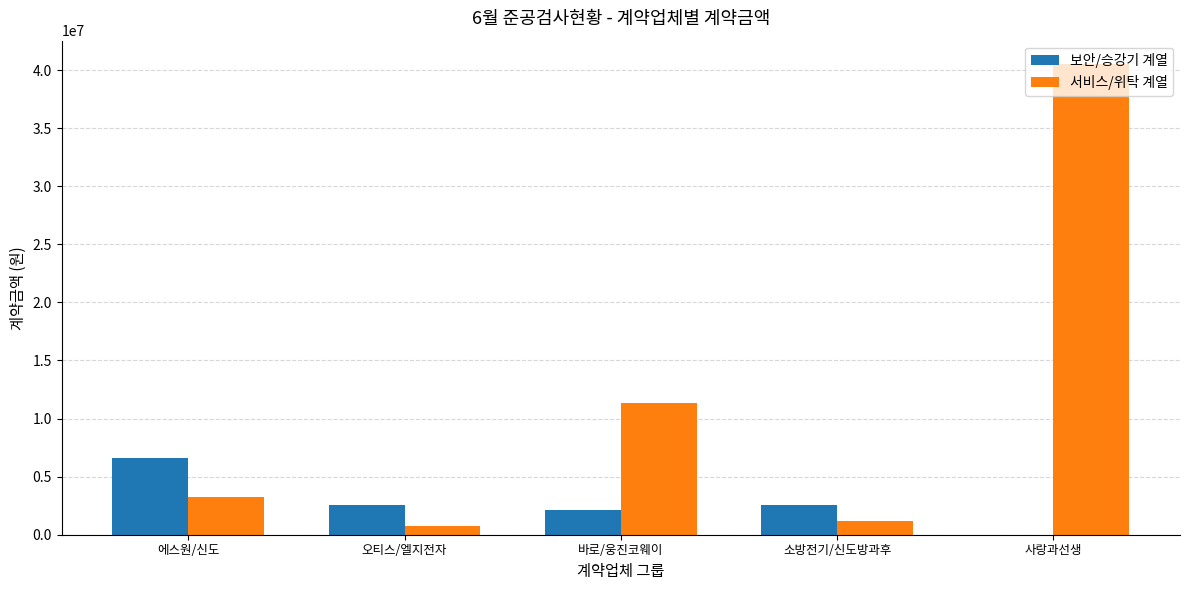

Which series changed the most between 소방전기/신도방과후 and 사랑과선생?

서비스/위탁 계열